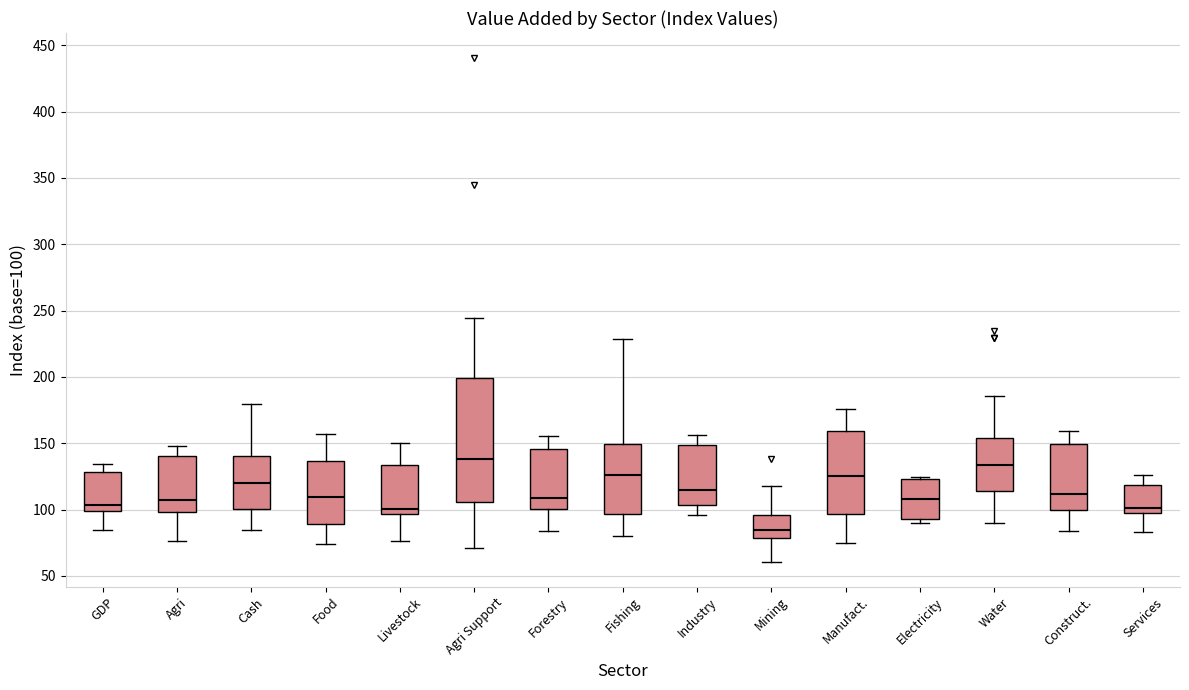

Reading left to right, read every box against the y-axis: the position of its median line, the range the box covers, and the ends of its whiskers. The values are not printed on the chart, so give them approximately, as read against the axis.

GDP: median 105, box 100 to 130, whiskers 85 to 135
Agri: median 105, box 100 to 140, whiskers 75 to 150
Cash: median 120, box 100 to 140, whiskers 85 to 180
Food: median 110, box 90 to 135, whiskers 75 to 155
Livestock: median 100, box 95 to 135, whiskers 75 to 150
Agri Support: median 140, box 105 to 200, whiskers 70 to 245
Forestry: median 110, box 100 to 145, whiskers 85 to 155
Fishing: median 125, box 95 to 150, whiskers 80 to 230
Industry: median 115, box 105 to 150, whiskers 95 to 155
Mining: median 85, box 80 to 95, whiskers 60 to 120
Manufact.: median 125, box 95 to 160, whiskers 75 to 175
Electricity: median 110, box 95 to 125, whiskers 90 to 125 (just above the box's upper edge)
Water: median 135, box 115 to 155, whiskers 90 to 185
Construct.: median 110, box 100 to 150, whiskers 85 to 160
Services: median 100 (just above the box's lower edge), box 100 to 120, whiskers 85 to 125